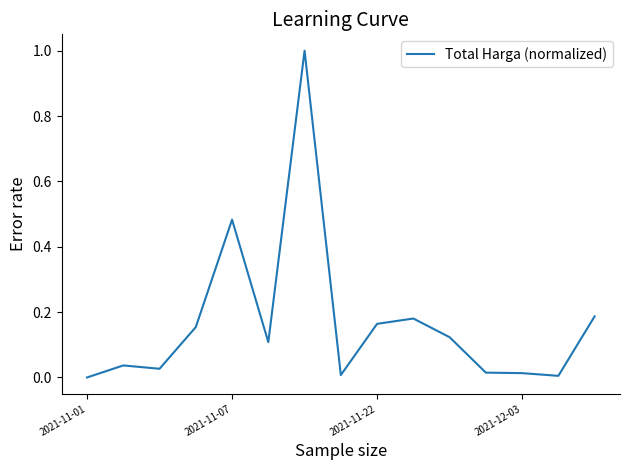

What is the difference between the maximum and minimum values?

1.0